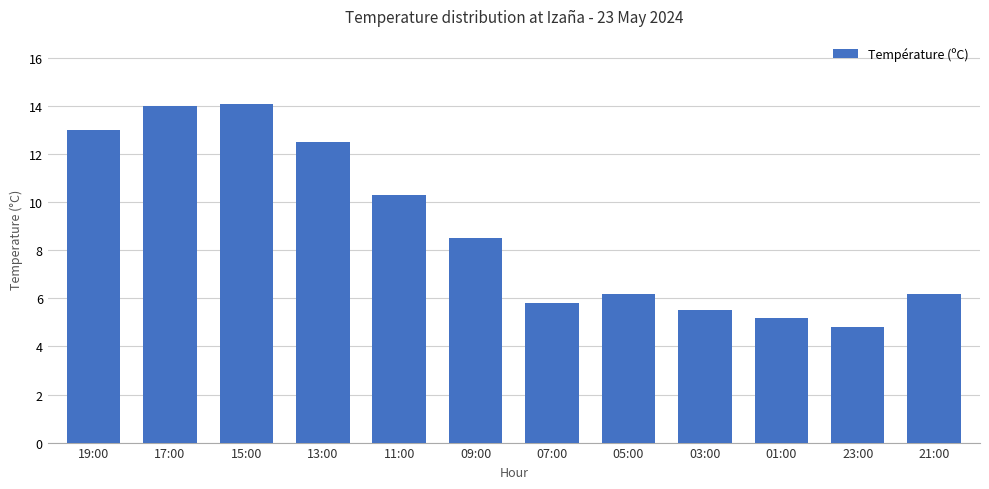

What is the label of the 9th bar from the right?

13:00